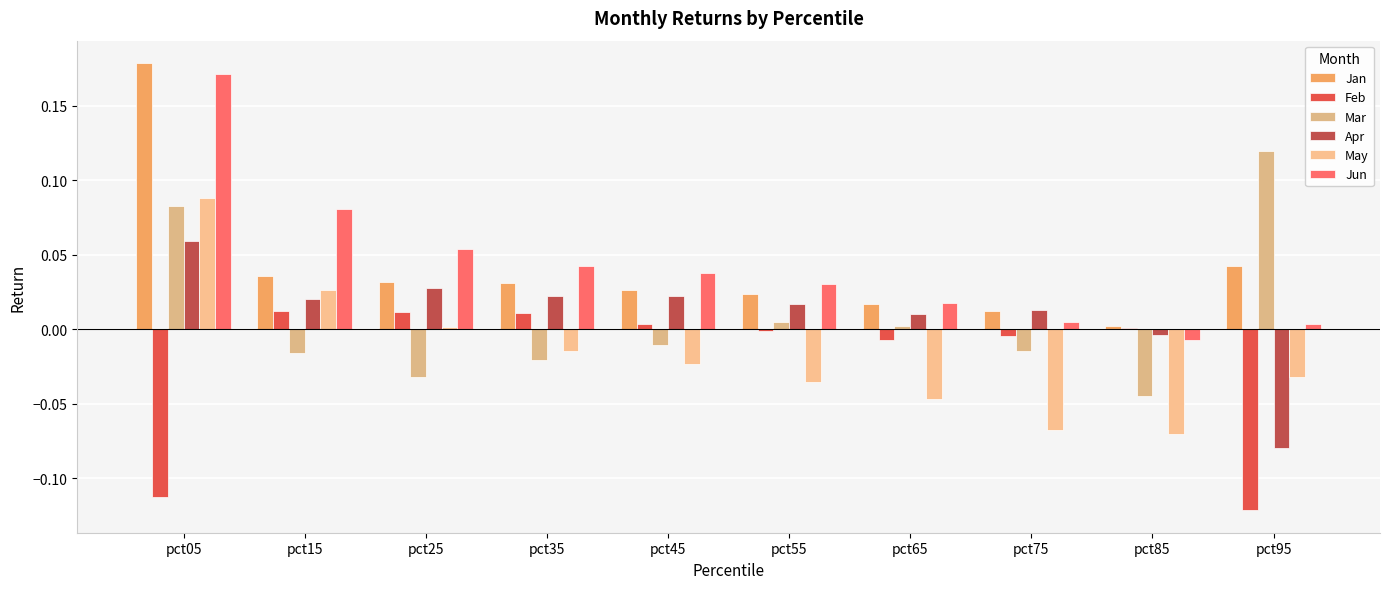

Count the number of data series in this chart.

6